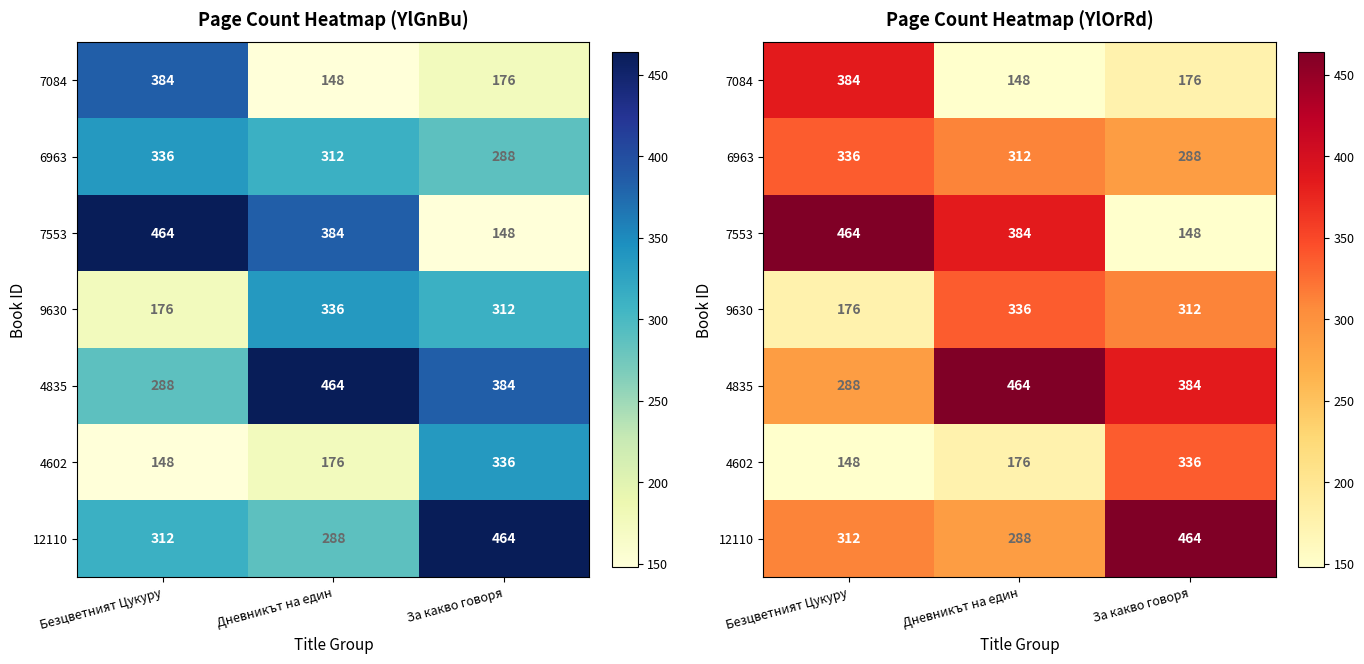

Which category has the highest value across all series?

Безцветният Цукуру